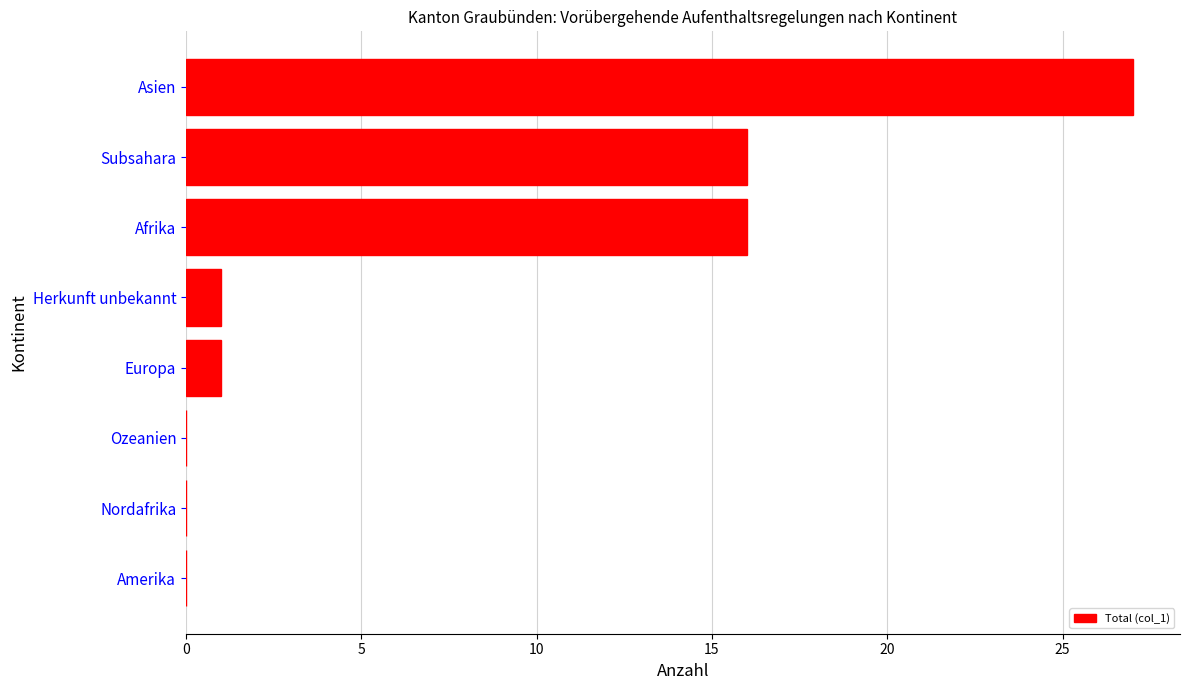

True or false: the data shows 0 at Nordafrika.

True